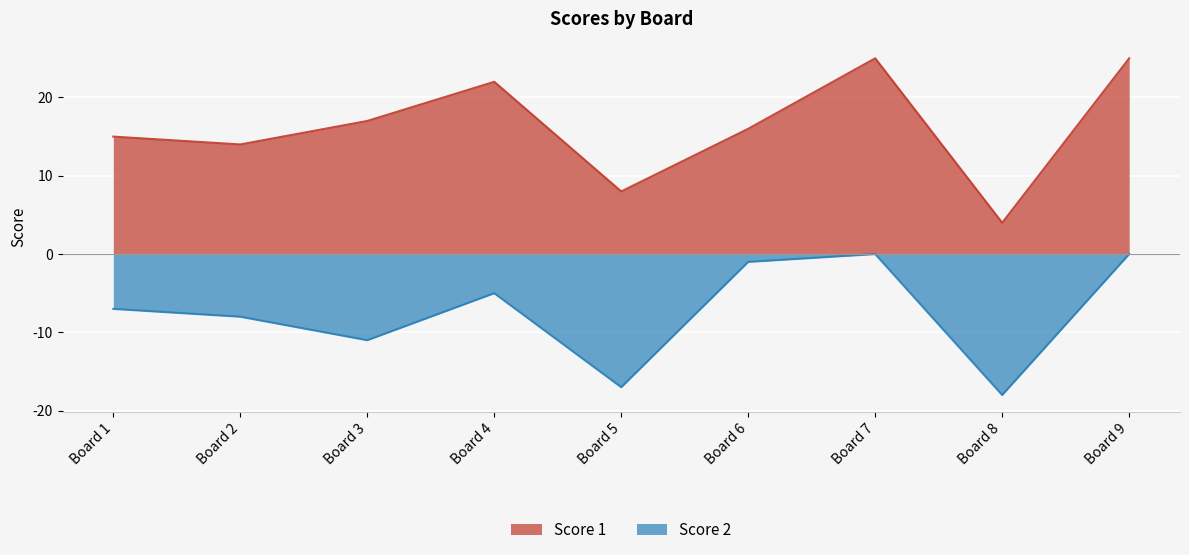

What is the difference between the maximum and minimum values in the Score 1 series?

21